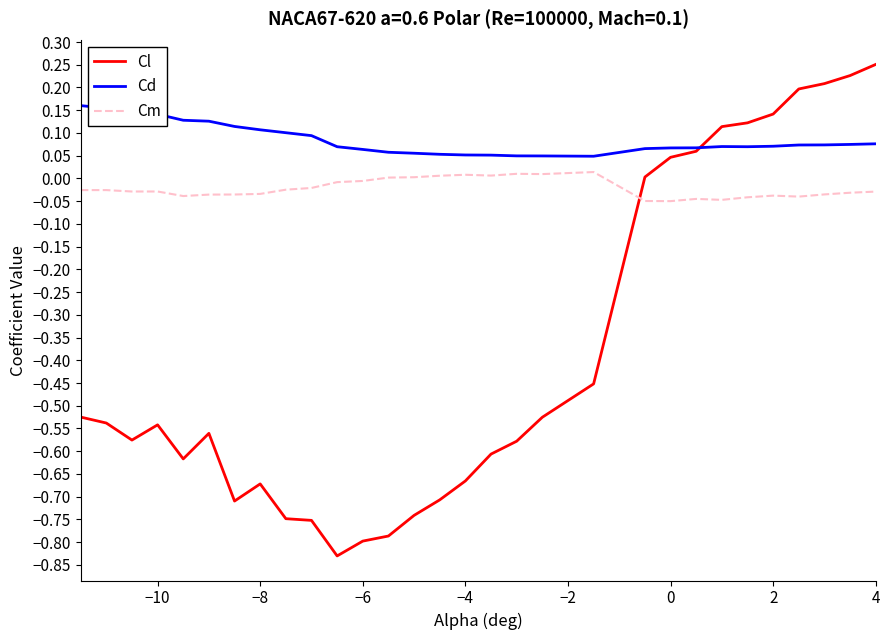

Rank the series by their average value, from lowest to highest.

Cl, Cm, Cd